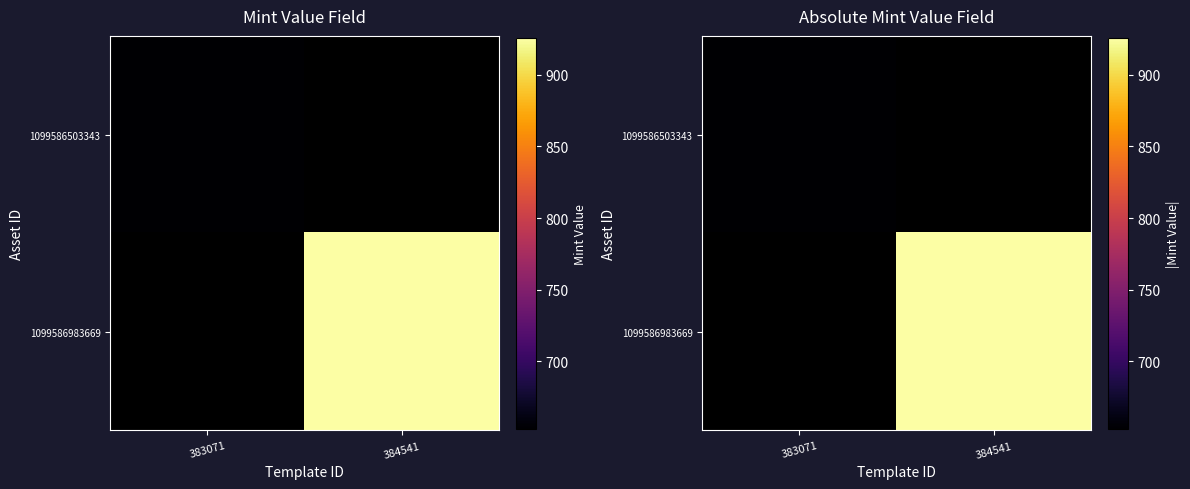

What is the maximum value shown in the chart?

926.0